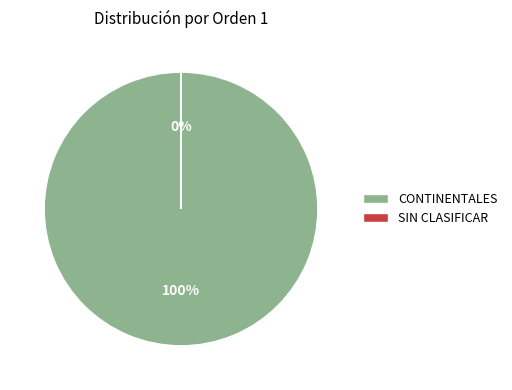

Which slice is the largest?

CONTINENTALES